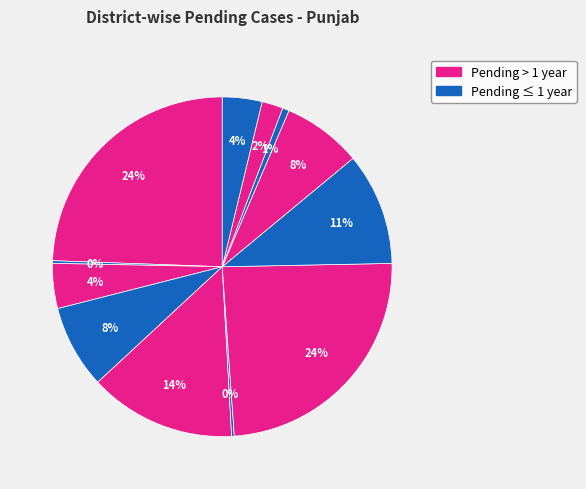

How many segments does this pie chart have?

12